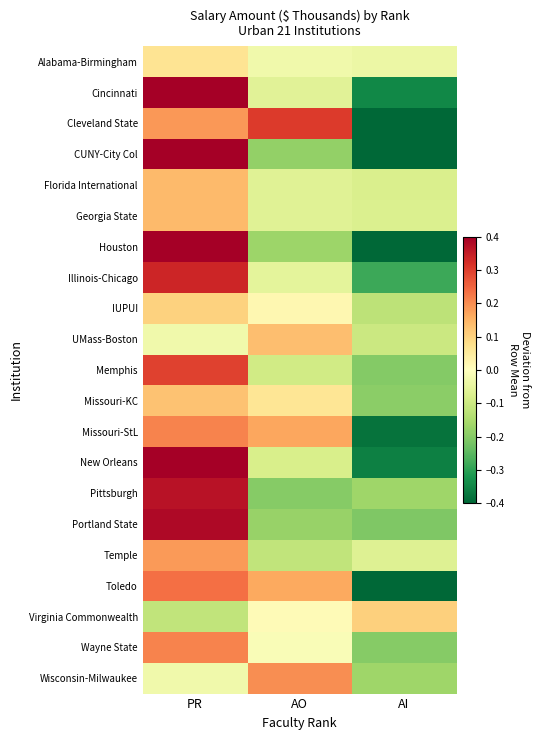

What is the minimum value shown in the chart?

-0.5